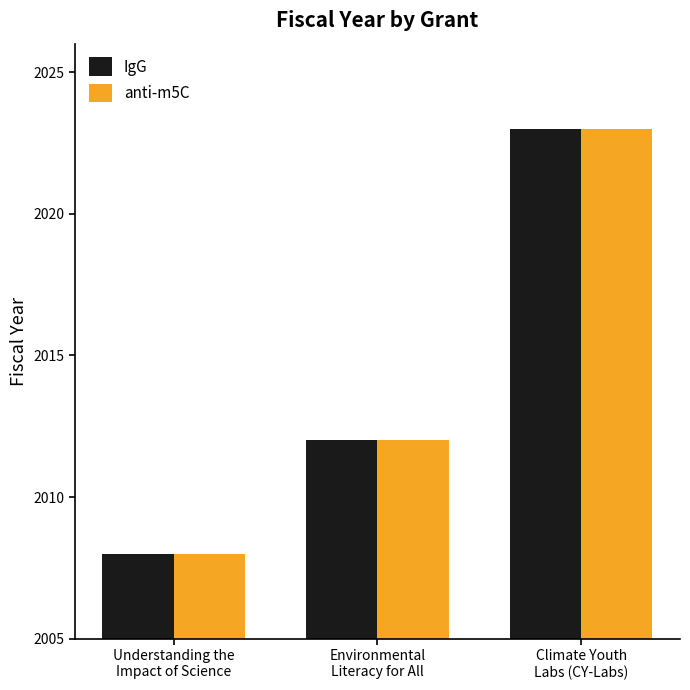

What are all the series names shown in the legend?

IgG, anti-m5C